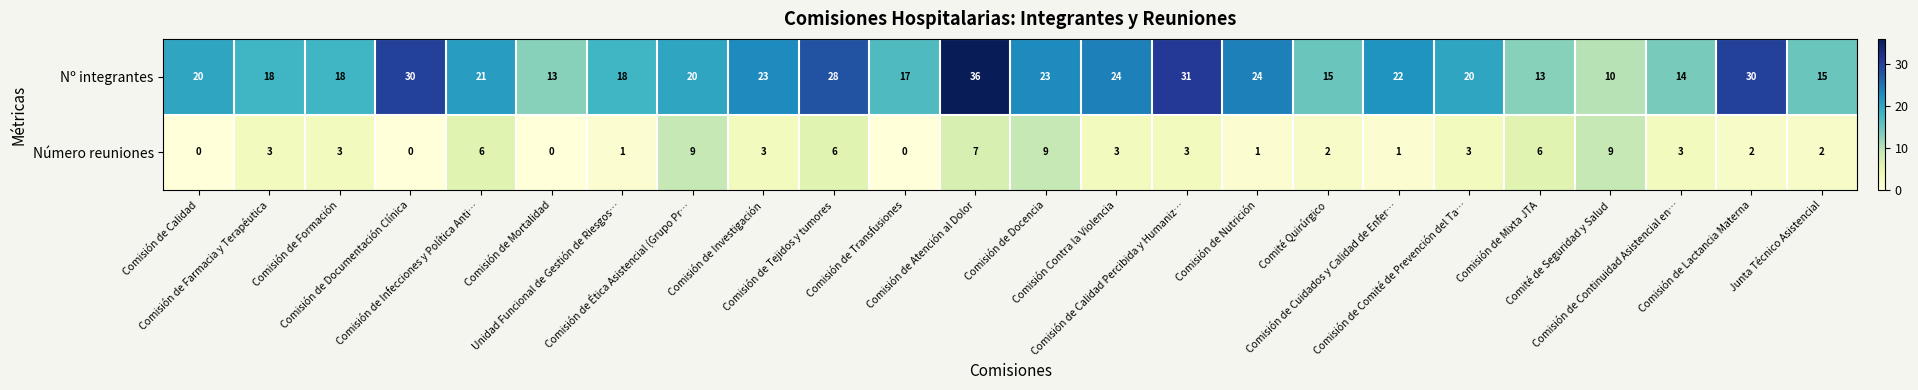

What is the difference between the maximum and second lowest values in the Número reuniones series?

9